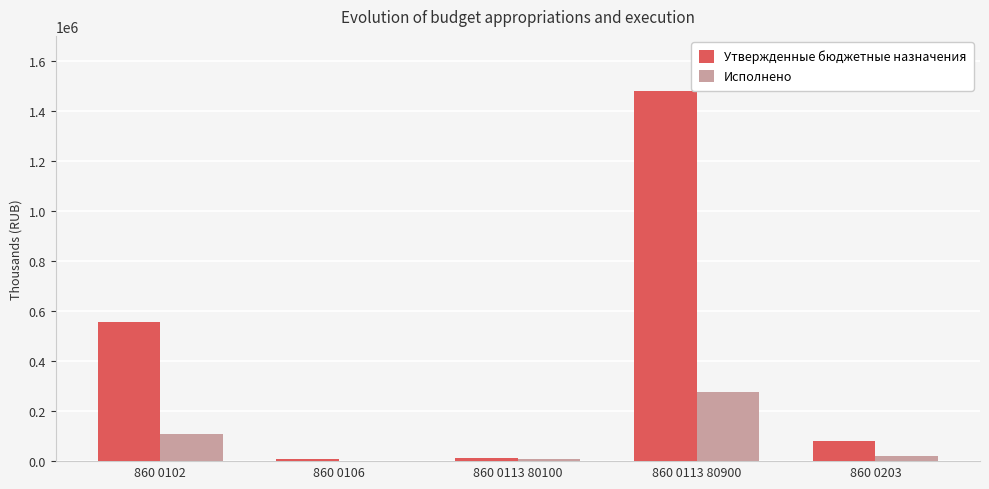

The value of Утвержденные бюджетные назначения at 860 0102 is 555781.0. True or false?

True